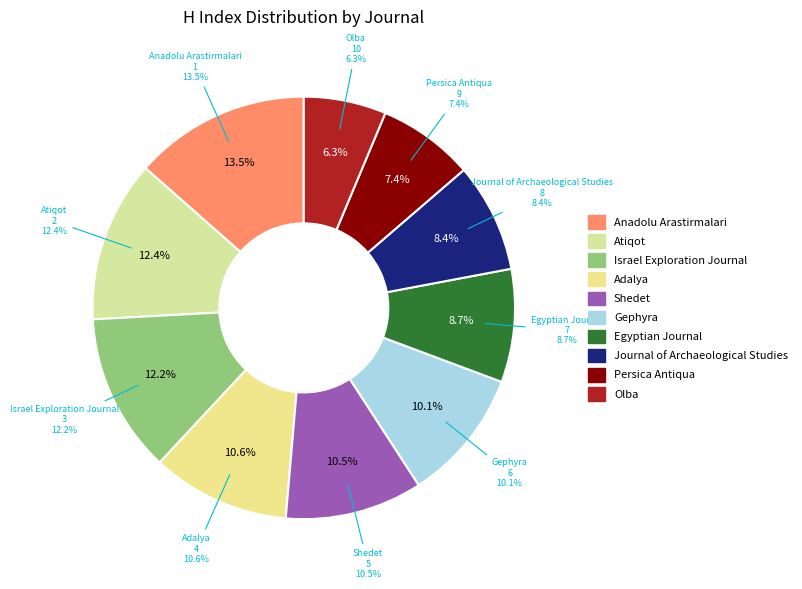

What is the ratio of the value at Persica Antiqua to the value at Journal of Archaeological Studies?

0.9